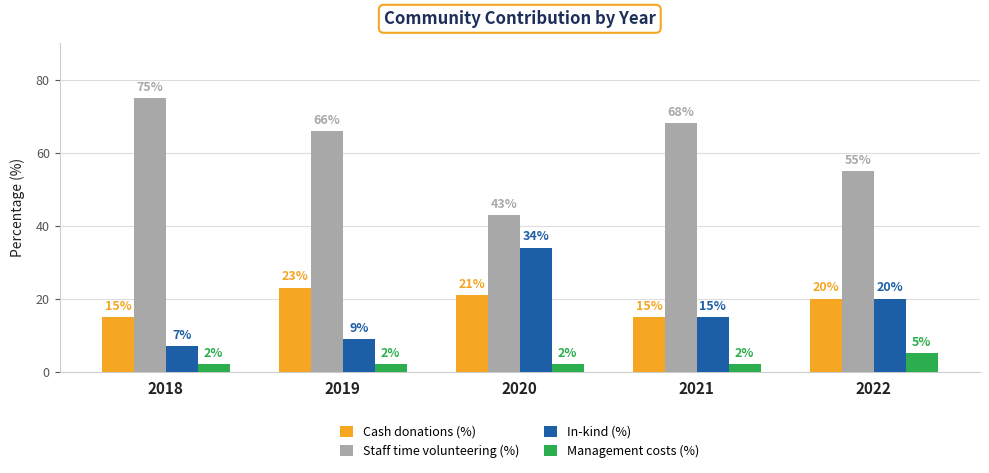

Which category has the lowest value in the Staff time volunteering (%) series?

2020